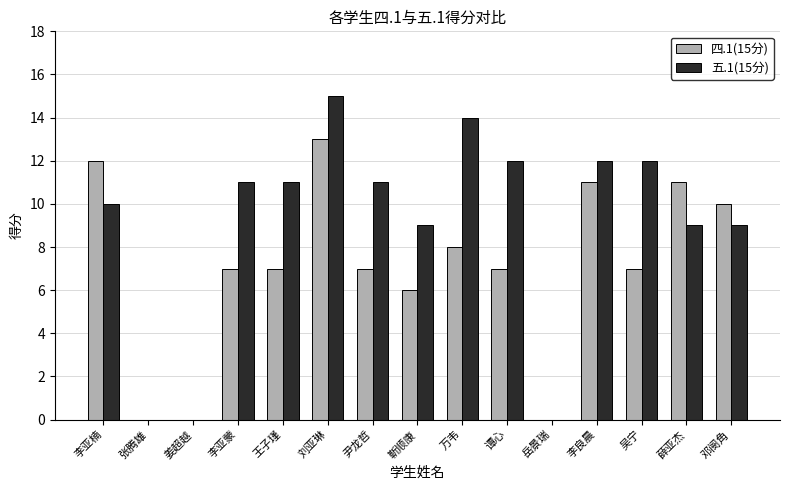

Which series changed the most between 谭心 and 李良晨?

四.1(15分)